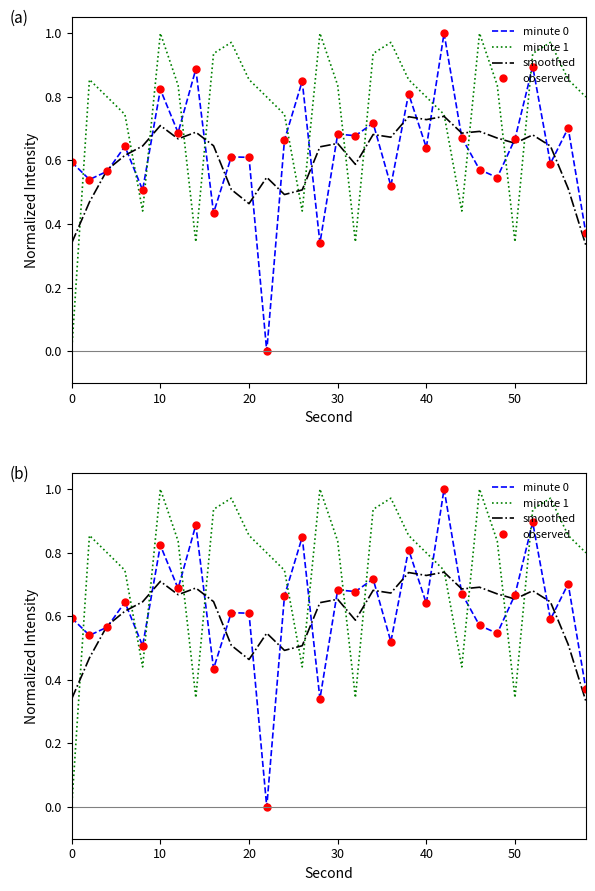

Which series has the largest total across all categories?

minute 1